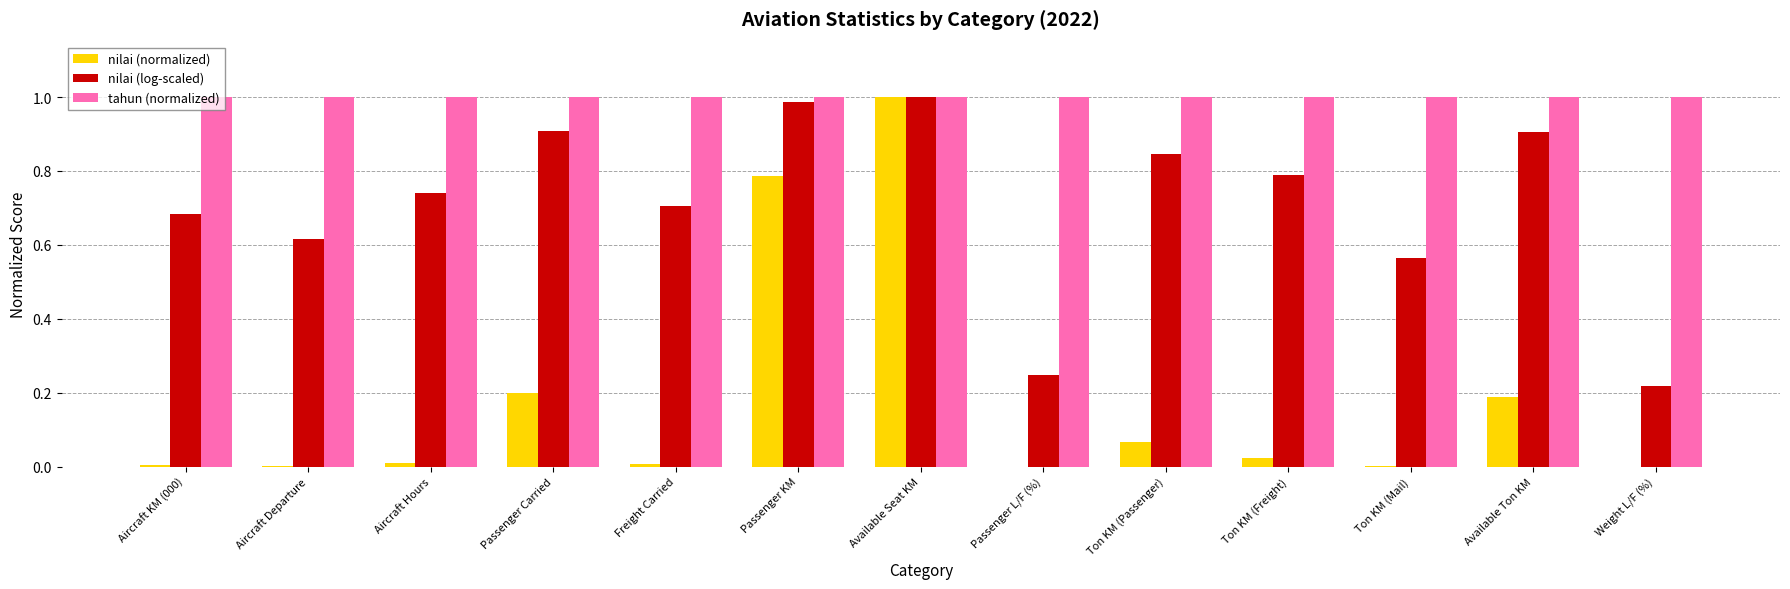

What is the sum of the tahun (normalized) values at Ton KM (Freight) and Ton KM (Passenger)?

2.0